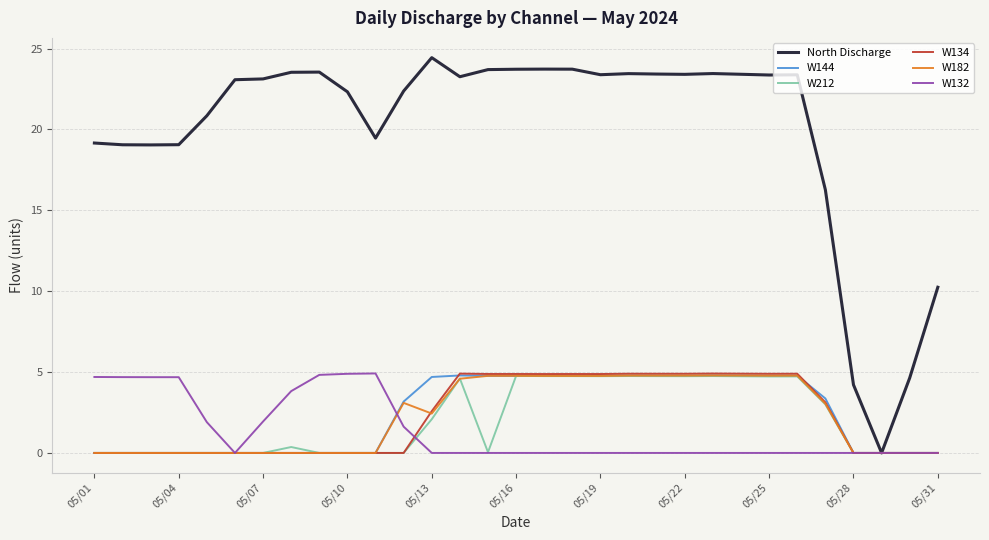

Which series has the largest range (max minus min)?

North Discharge